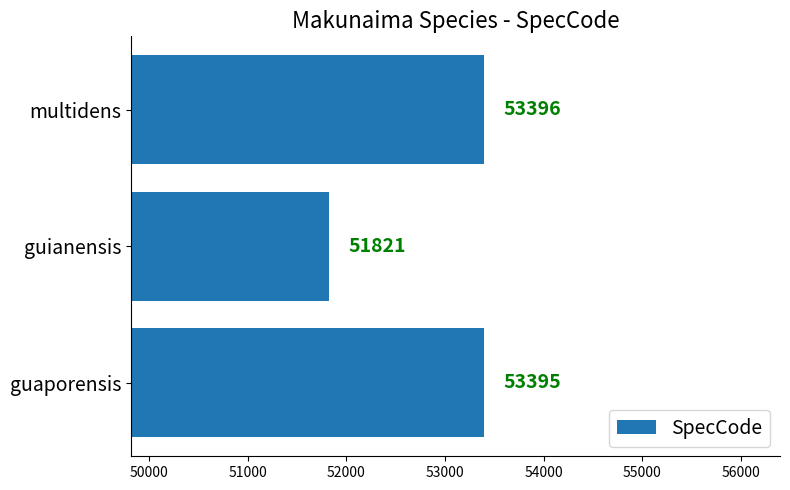

List the labels in order of value, smallest first.

guianensis, guaporensis, multidens